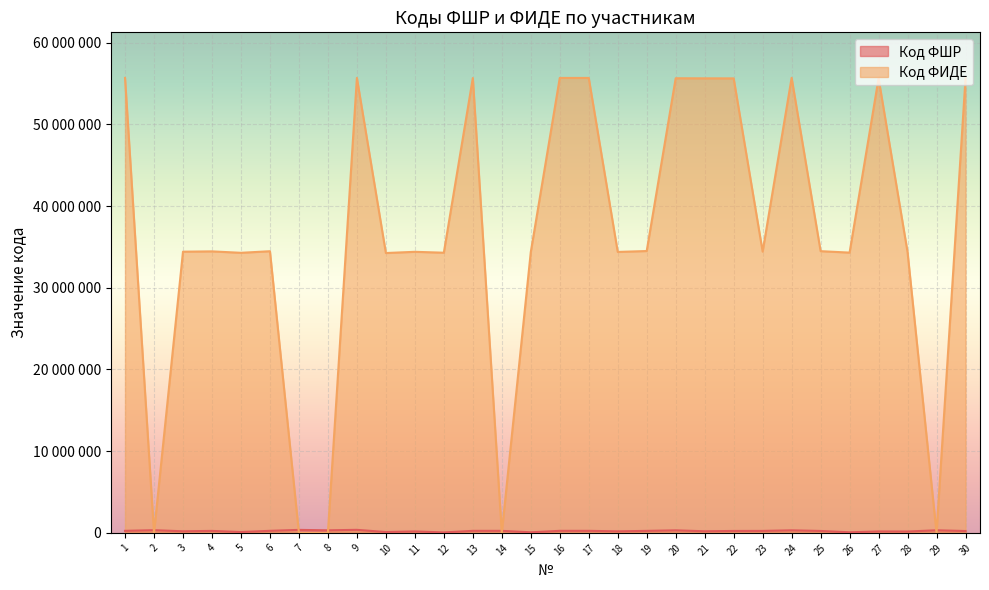

What is the value of the Код ФИДЕ point at the 9th from the left?

55673619